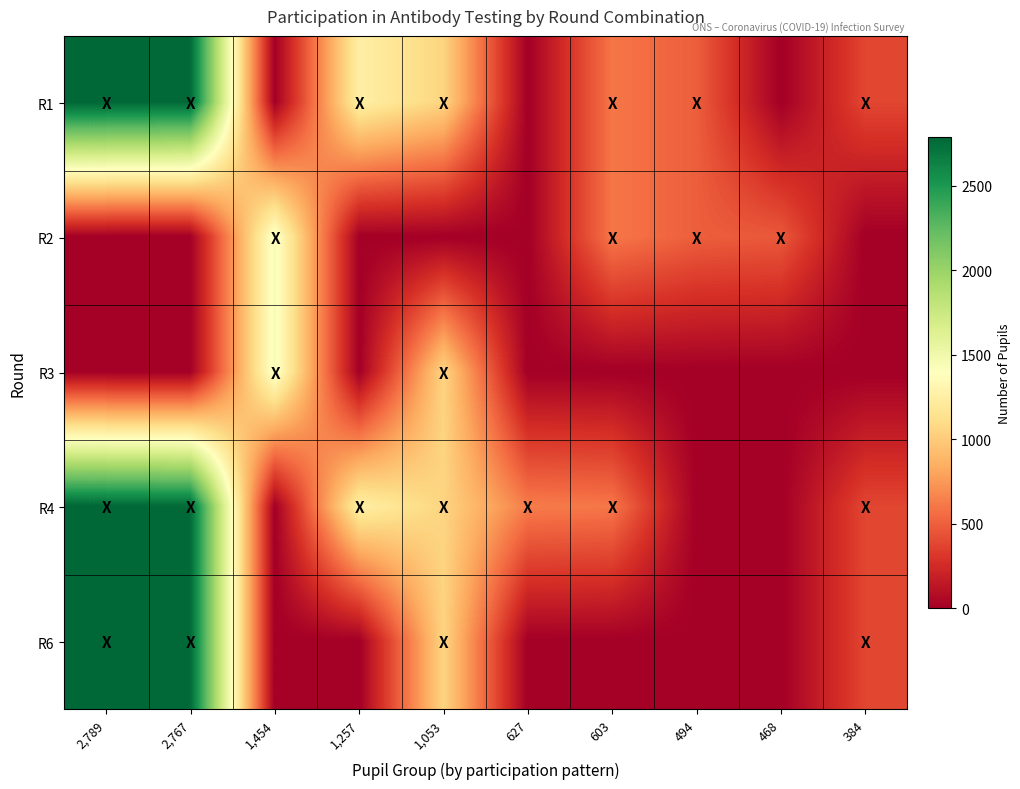

At which category is the sum across all series the highest?

2,789